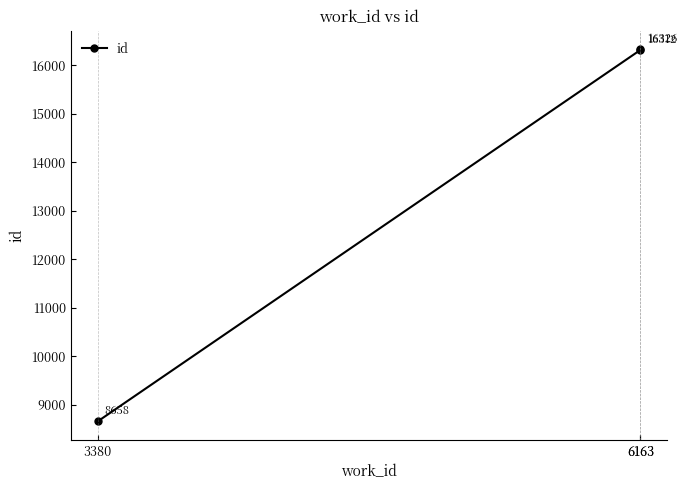

What is the difference between the maximum and minimum values?

7668